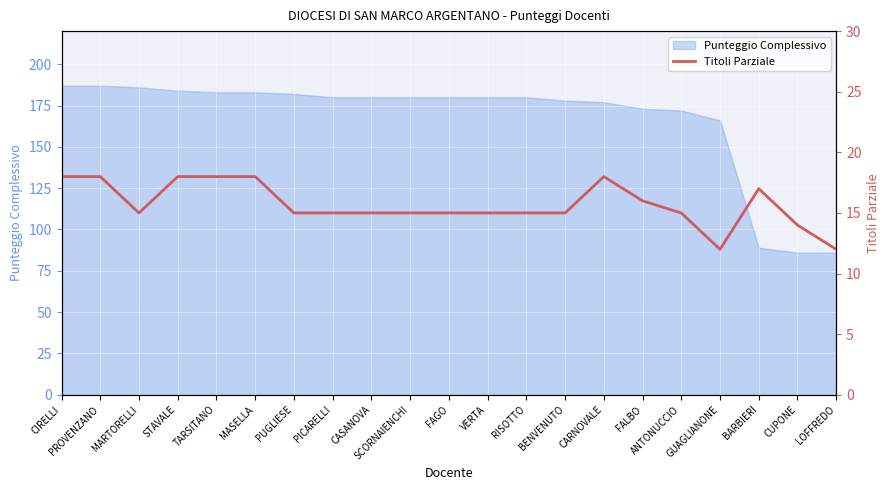

What is the greatest value displayed?

18